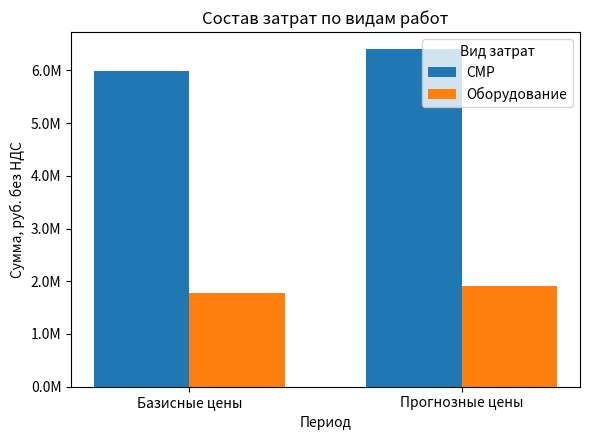

The value of СМР at Прогнозные цены is 6404336.8. True or false?

True